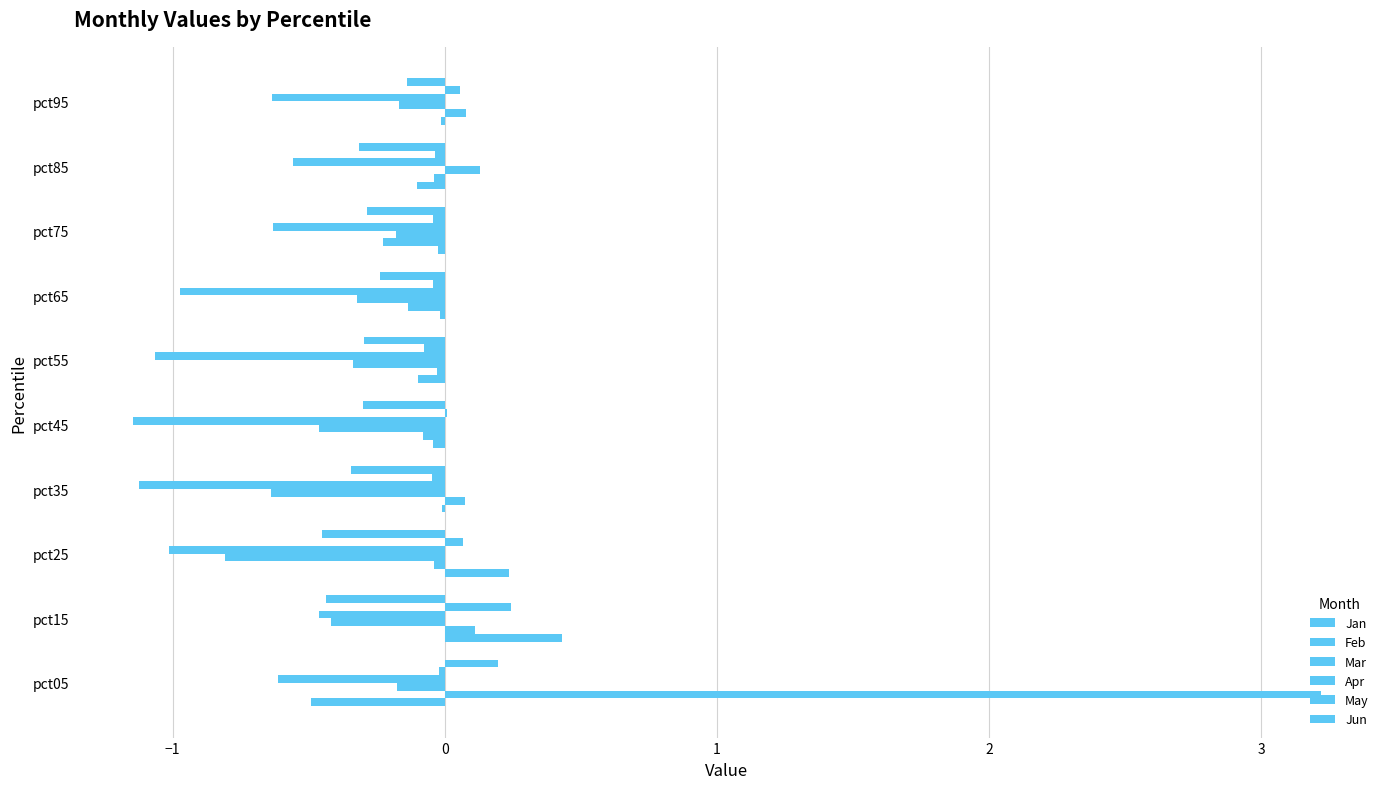

What is the difference between the second highest and second lowest values in the Jun series?

0.3